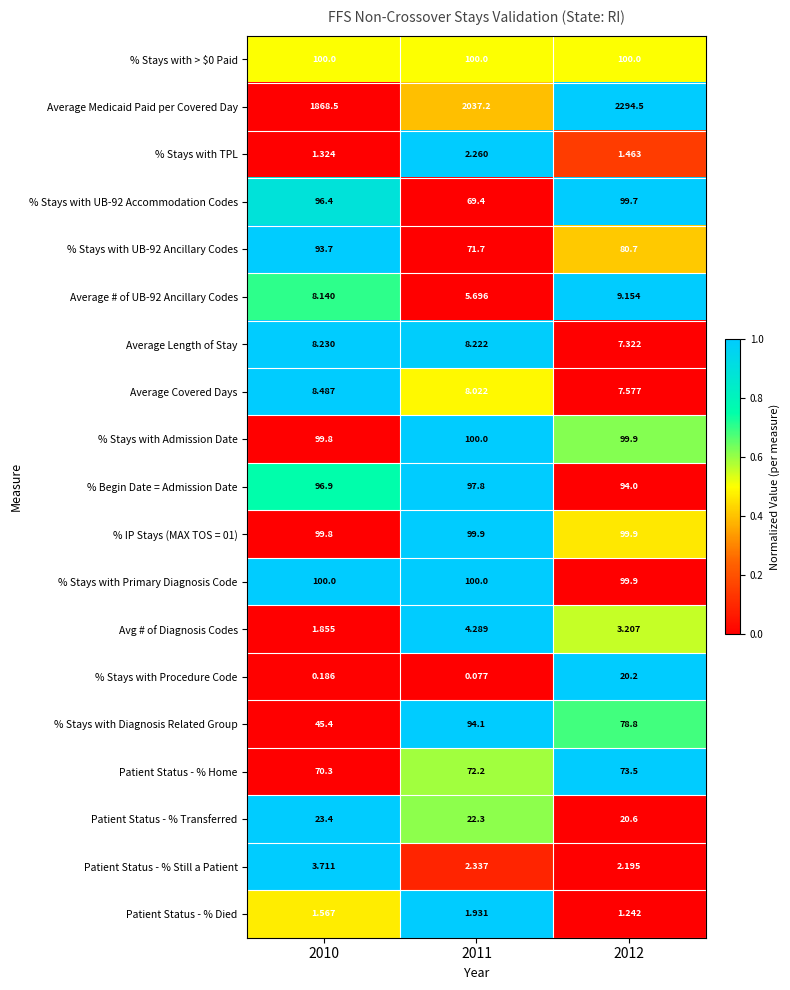

Which series changed the most between 2010 and 2011?

Average Medicaid Paid per Covered Day